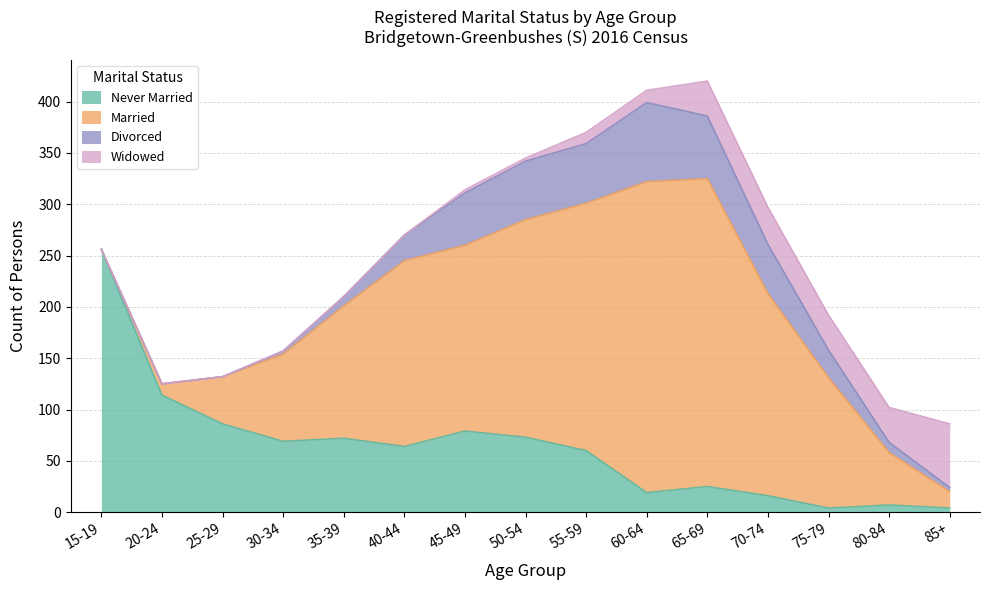

What position from the right is 15-19?

15